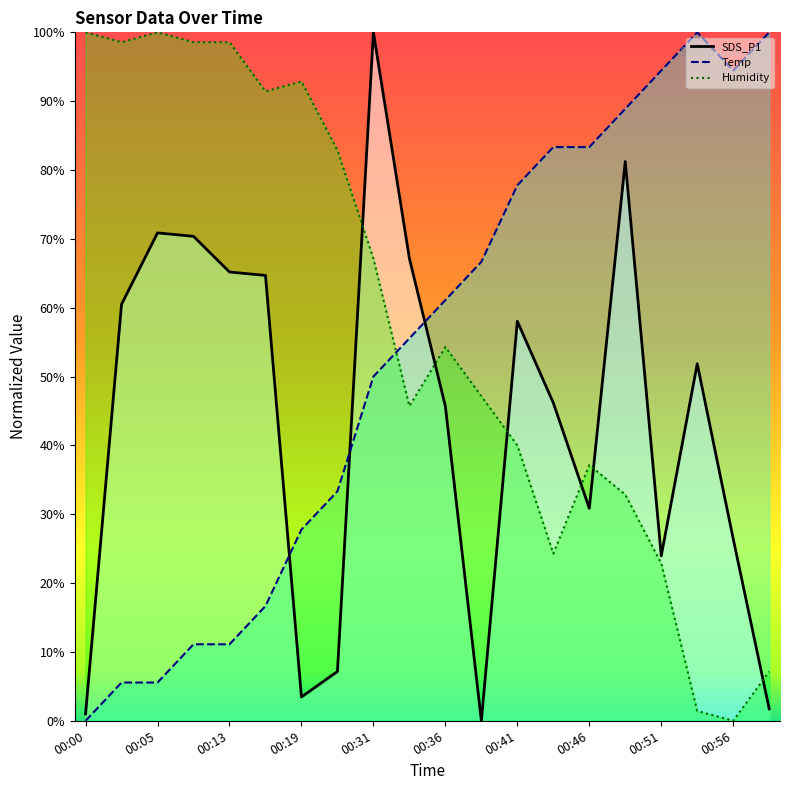

What is the difference between the maximum and second lowest values in the Temp series?

94.4